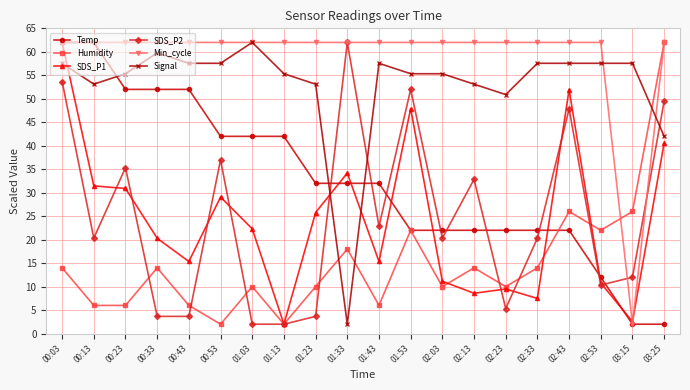

What is the highest value of the Signal series?

62.0